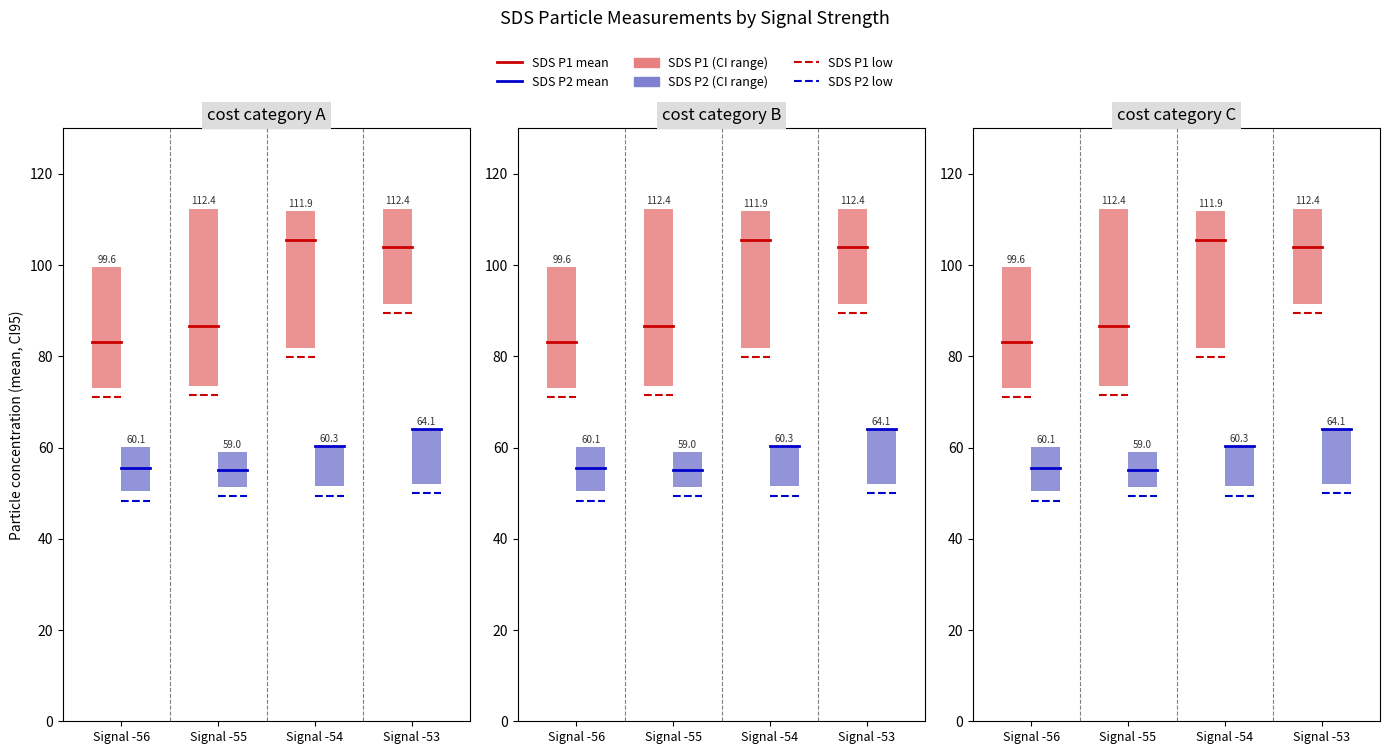

Rank the series by their average value, from highest to lowest.

SDS P1 mean, SDS P2 mean